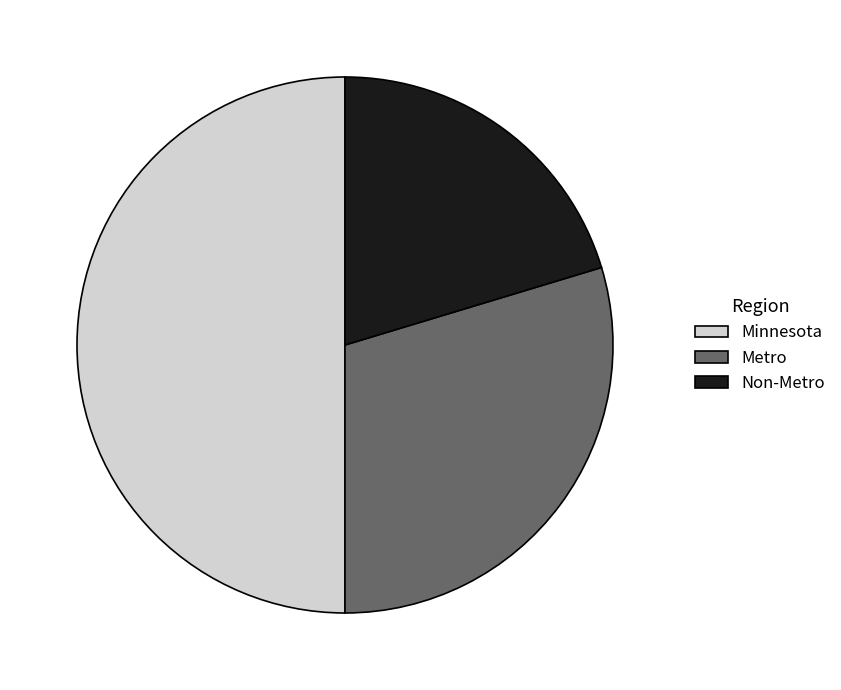

How many segments does this pie chart have?

3